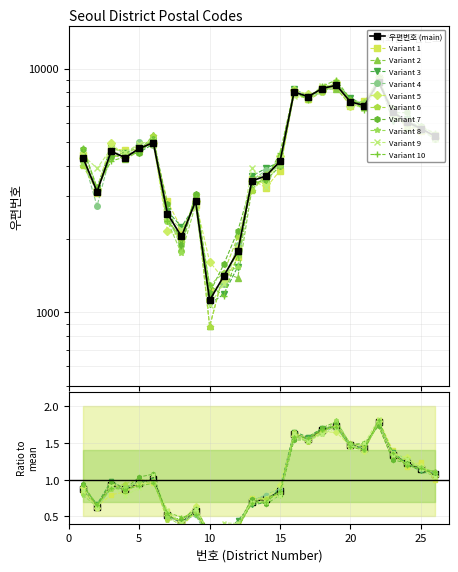

What is the sum of all values?

128405